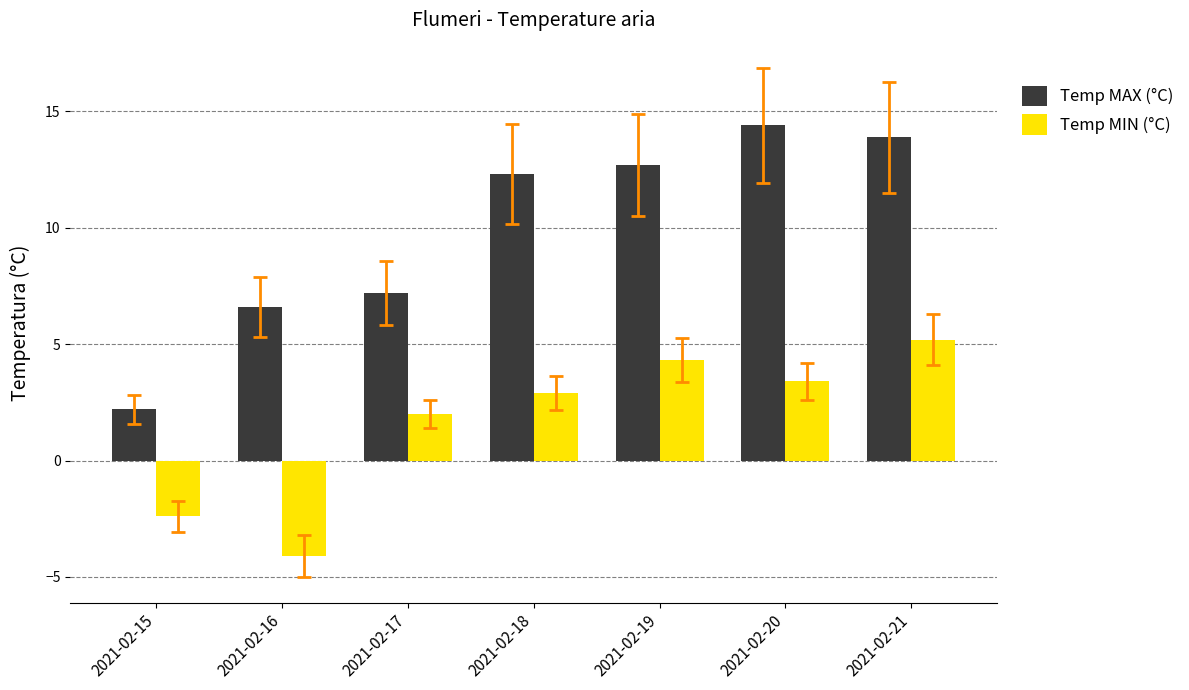

The value of Temp MAX (°C) at 2021-02-17 is 7.2. True or false?

True